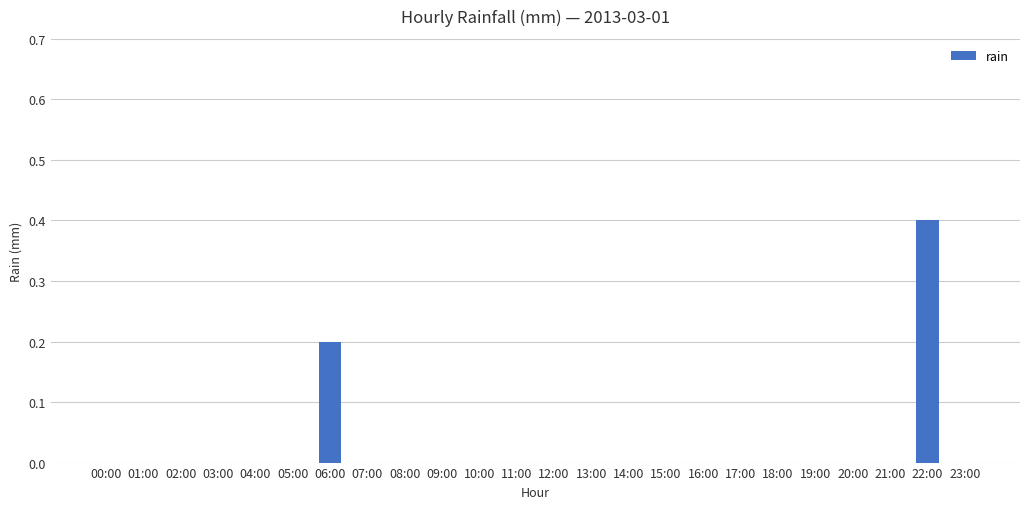

What is the maximum value shown in the chart?

0.4